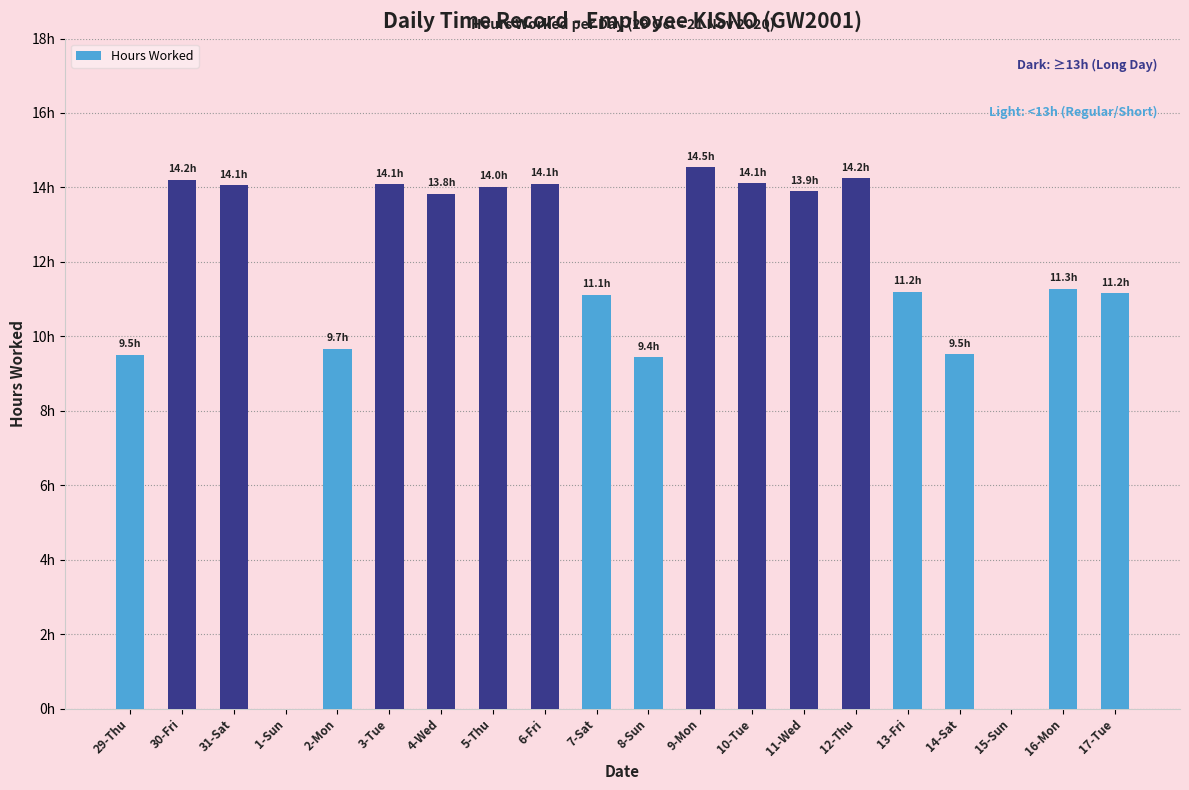

Are the bars horizontal?

No